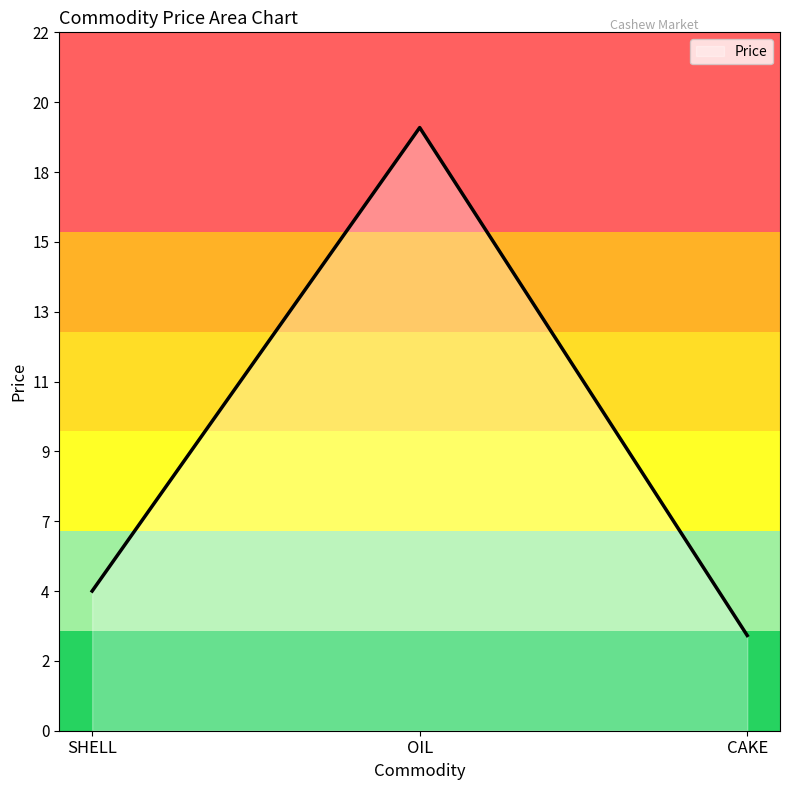

What is the difference between the maximum and minimum values?

16.0